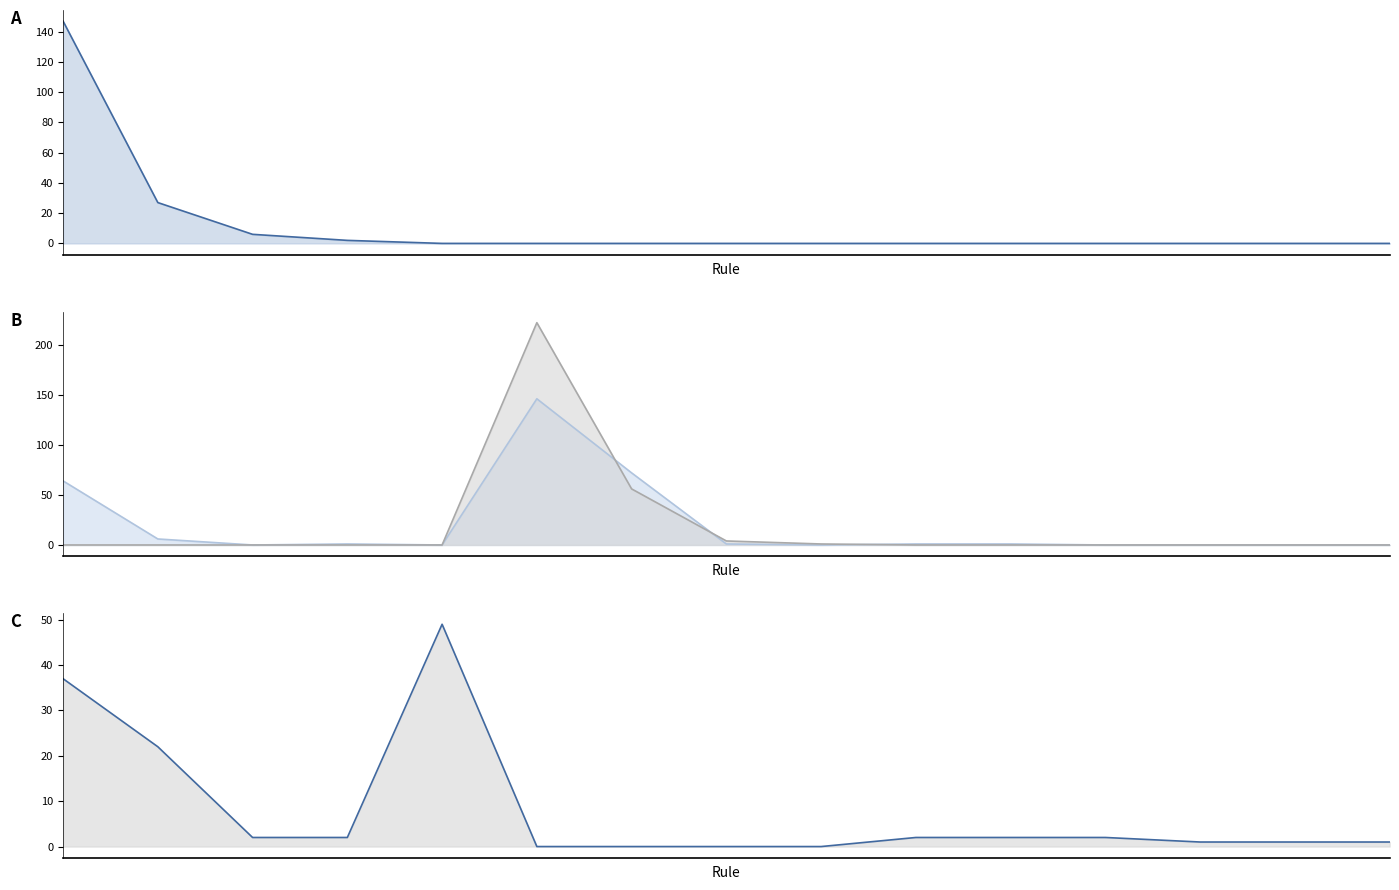

At how many categories does at least one series exceed 35?

4